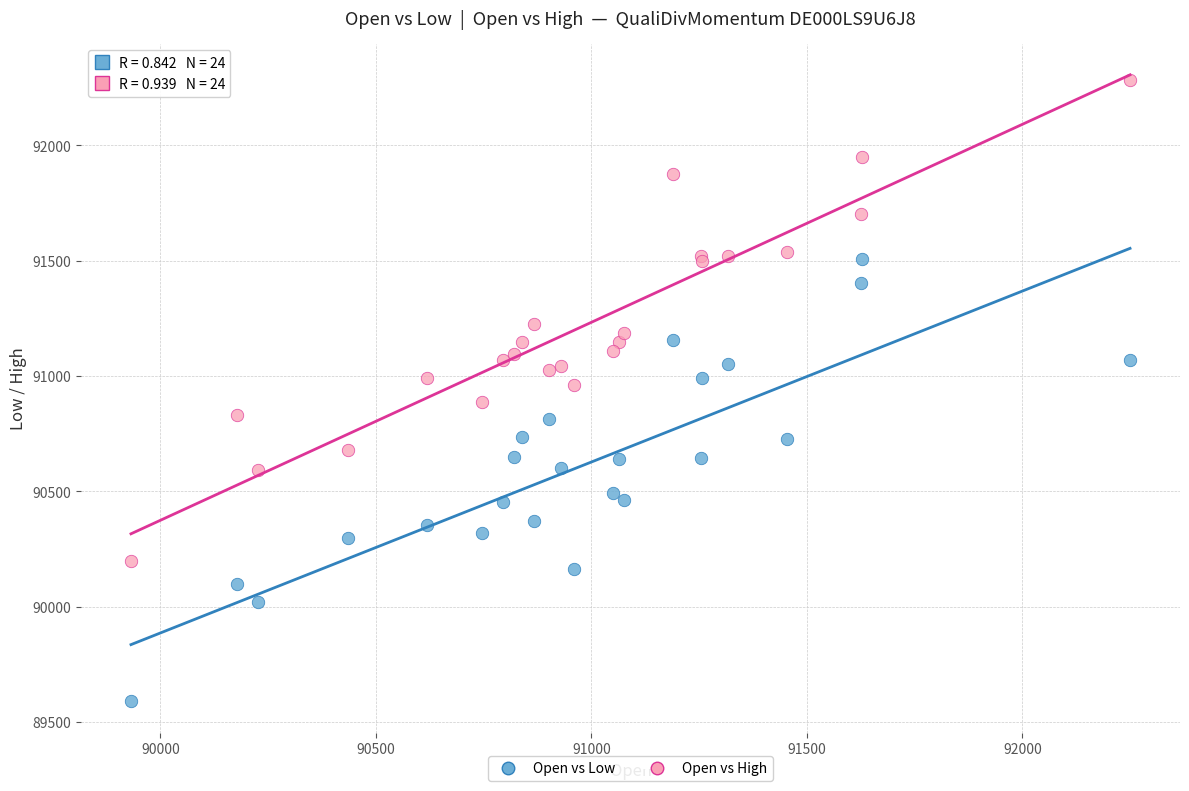

Which series contains the highest Y value?

Open vs High